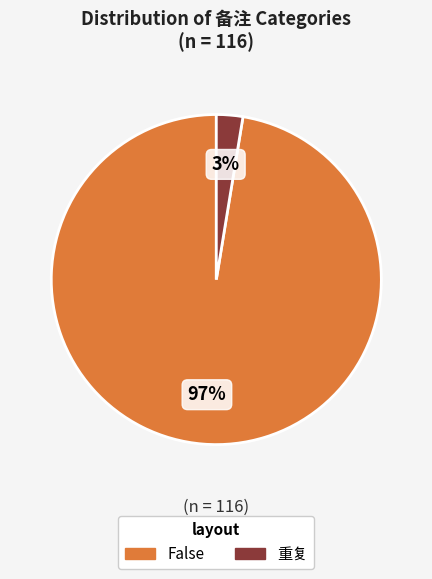

True or false: 重复 accounts for 3% of the total.

True